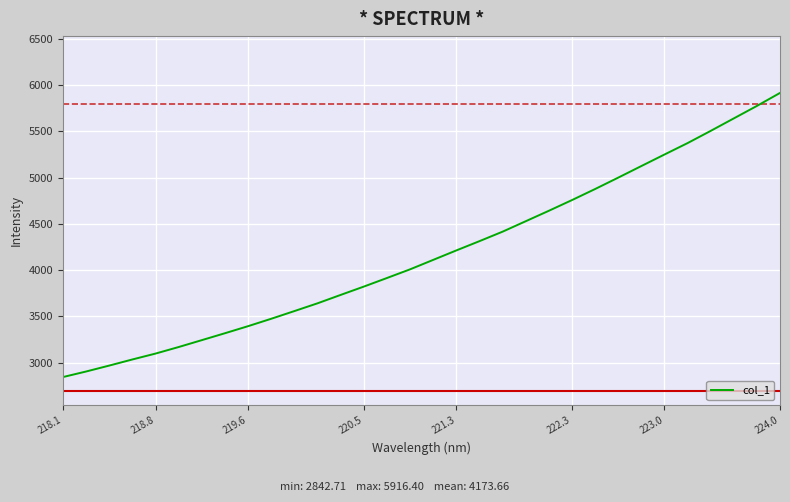

What is the smallest value displayed?

2842.7